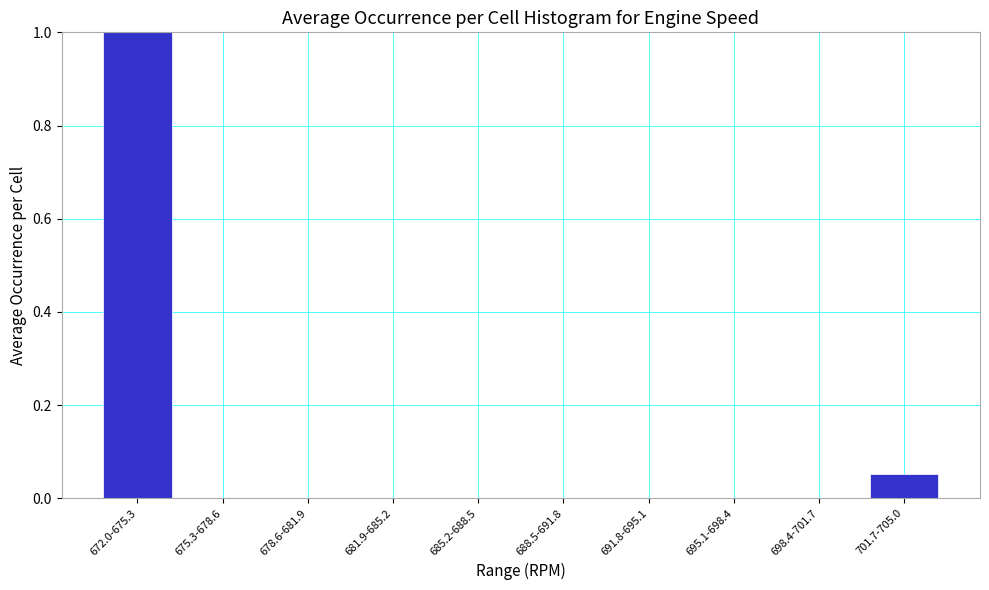

What is the sum of all values?

1.1